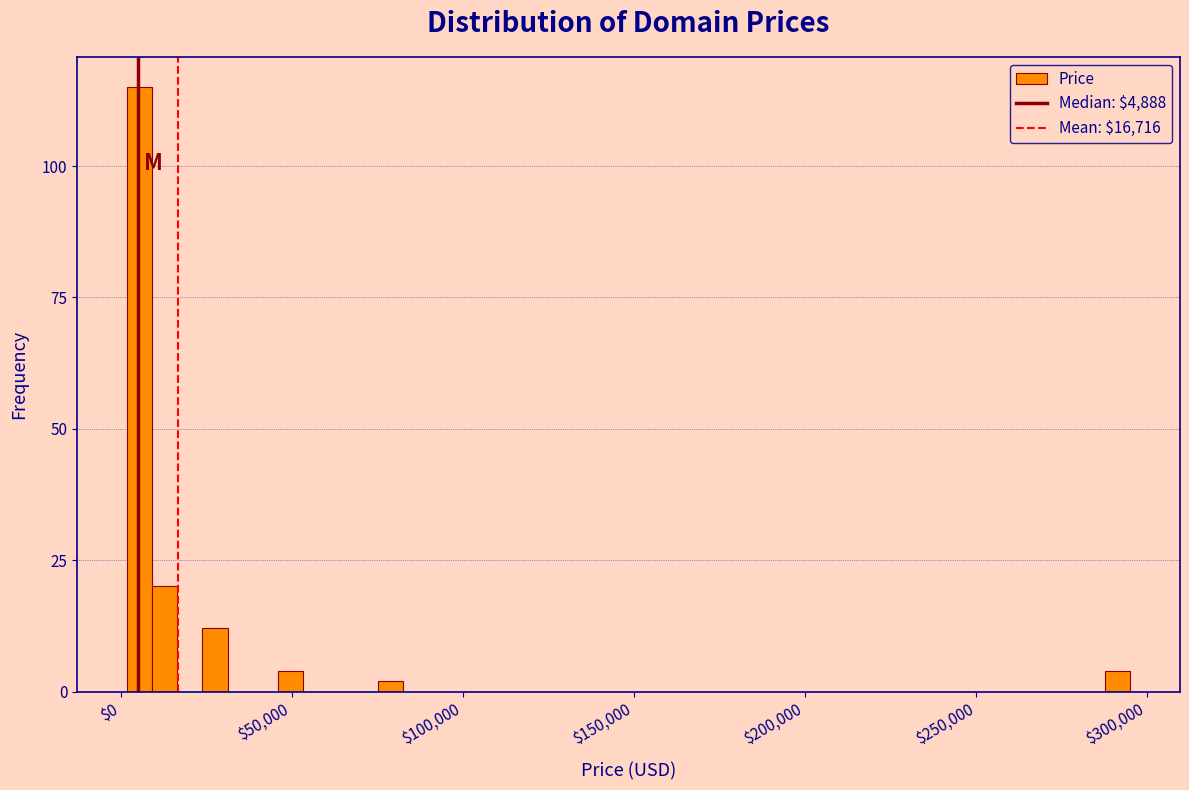

Around what value on the x-axis is the tallest bar? Give the approximate position of its centre, as read against the axis.

5000